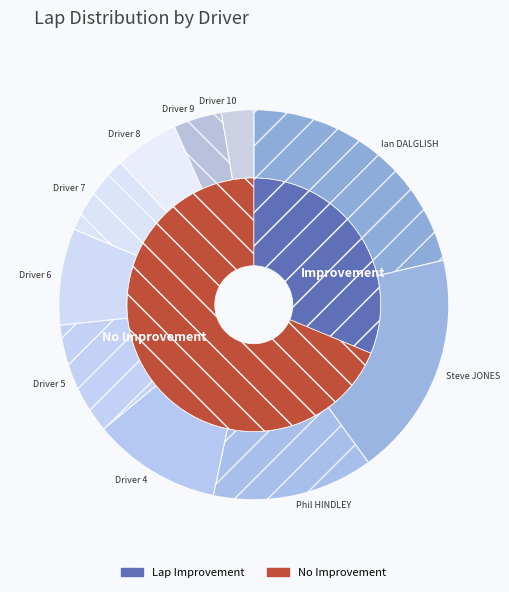

True or false: Ian DALGLISH accounts for 14% of the total.

False